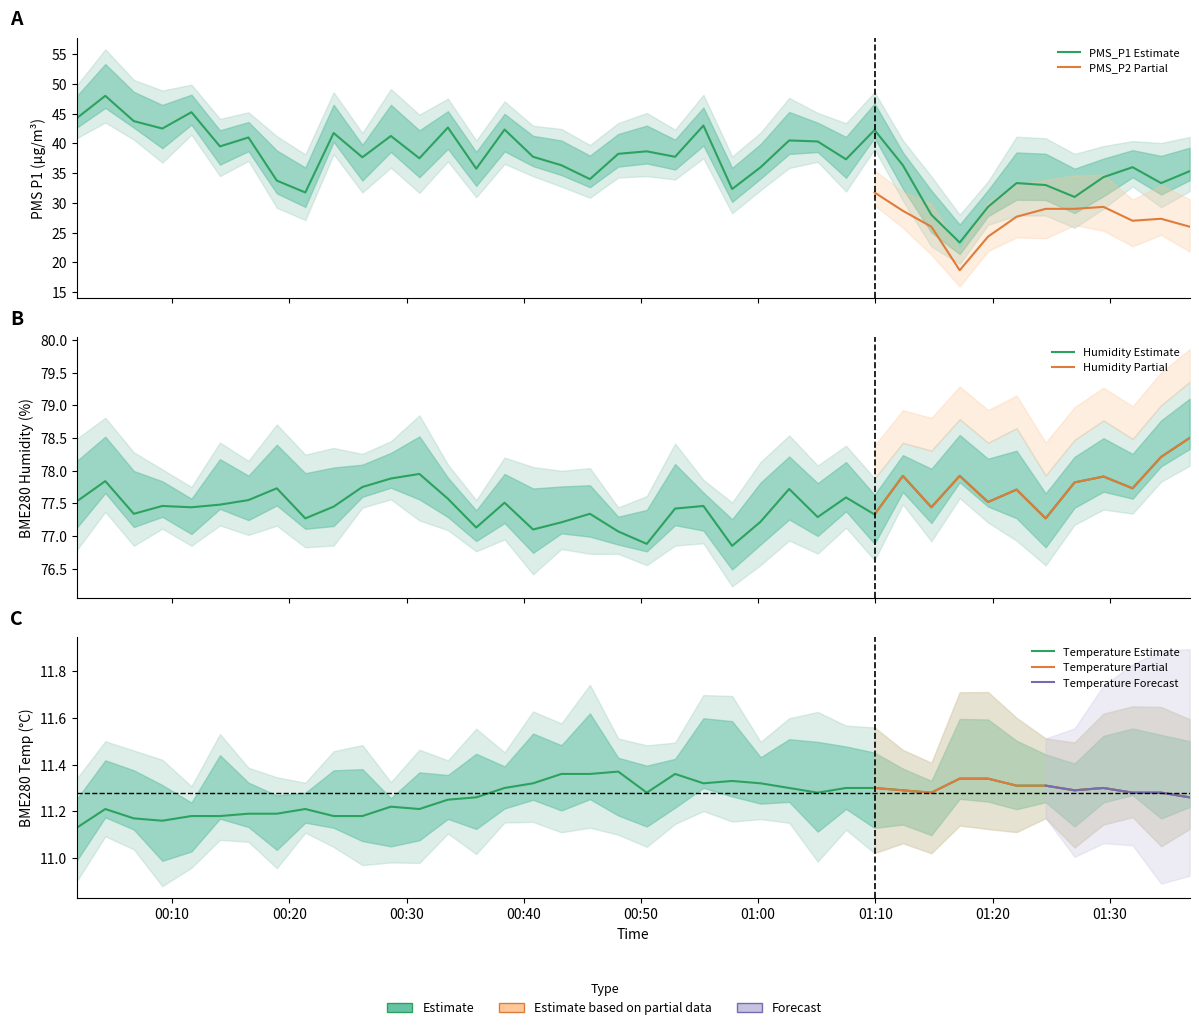

True or false: BME280_humidity has more than 2 interior local peaks.

True